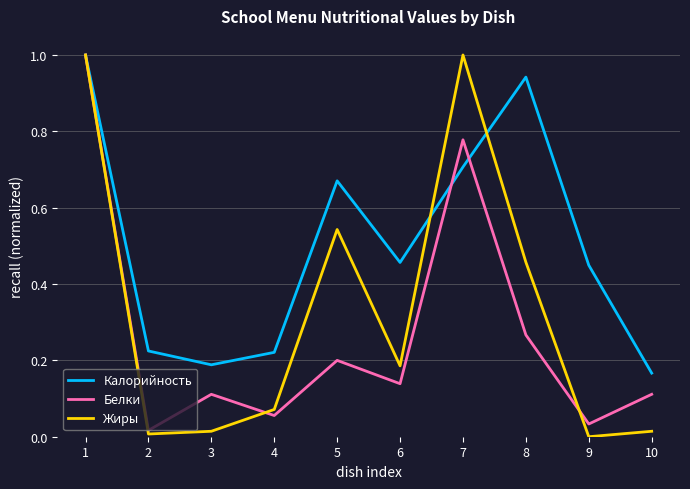

At which category does Калорийность reach its first local valley?

3